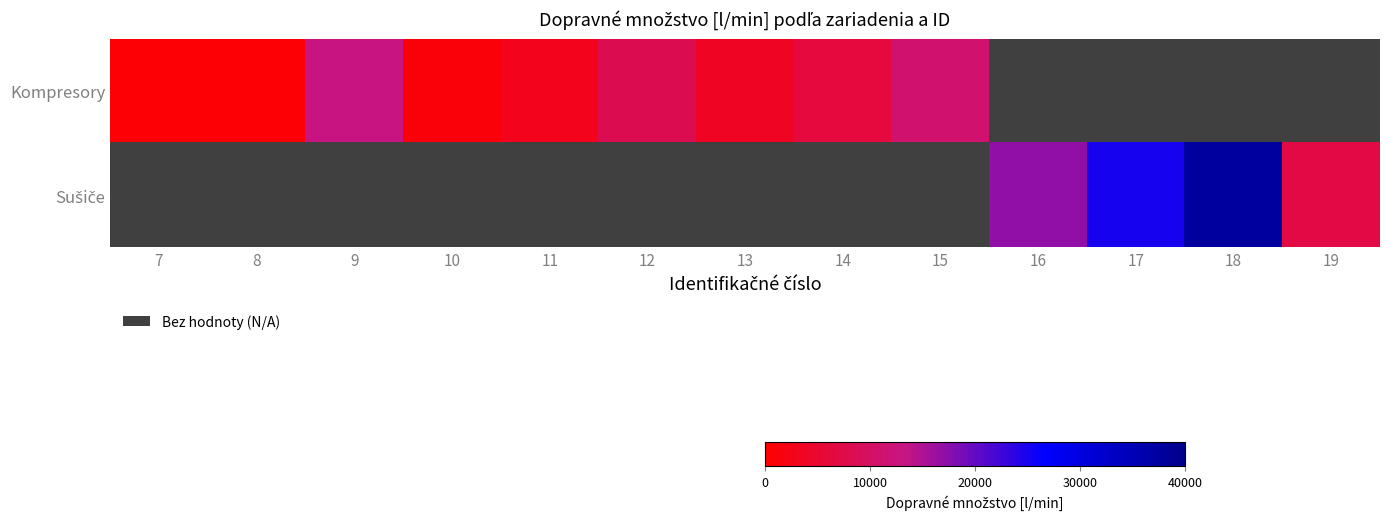

Rank the series by their average value, from lowest to highest.

Kompresory, Sušiče